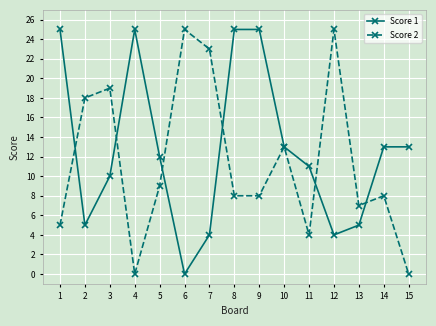

Reading left to right, what are all the values shown in this chart?

Score 1: 1=25	2=5	3=10	4=25	5=12	6=0	7=4	8=25	9=25	10=13	11=11	12=4	13=5	14=13	15=13
Score 2: 1=5	2=18	3=19	4=0	5=9	6=25	7=23	8=8	9=8	10=13	11=4	12=25	13=7	14=8	15=0